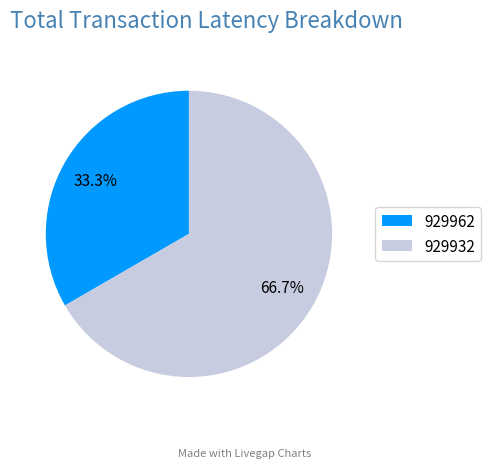

Count the number of slices in the pie.

2